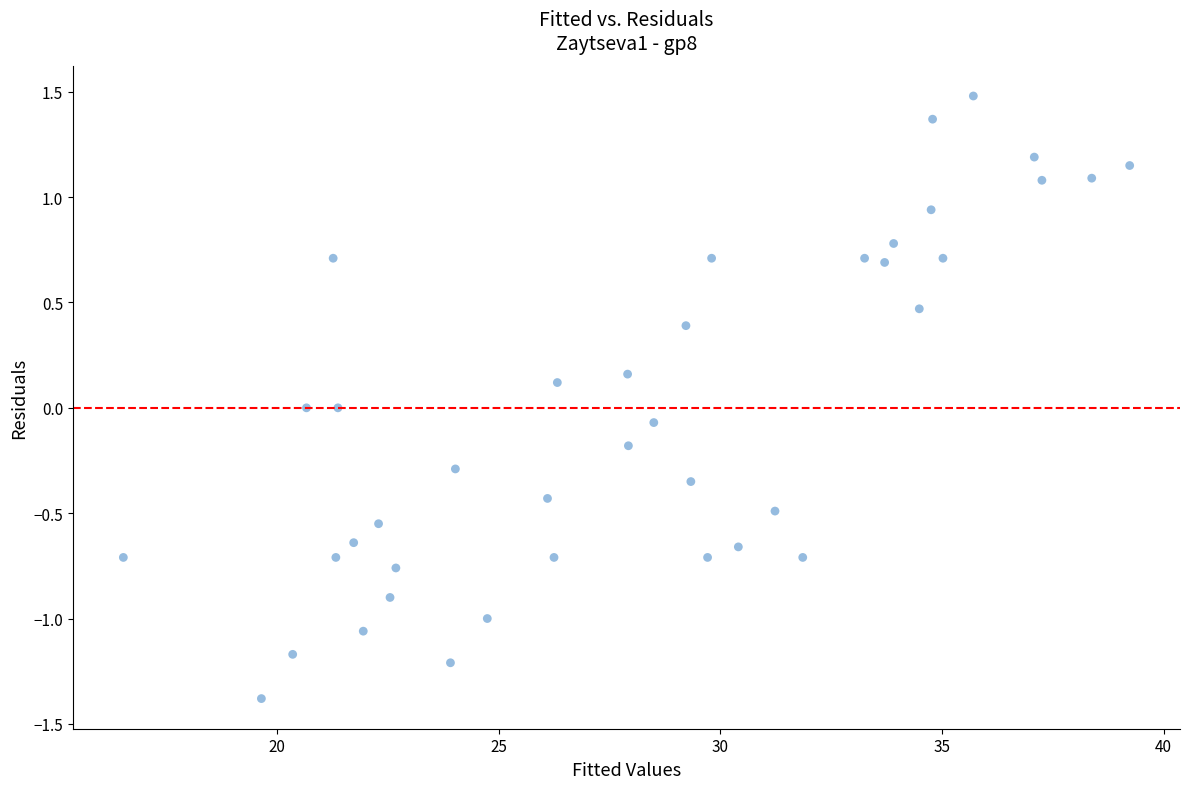

What is the range of Y values (max minus min)?

2.9